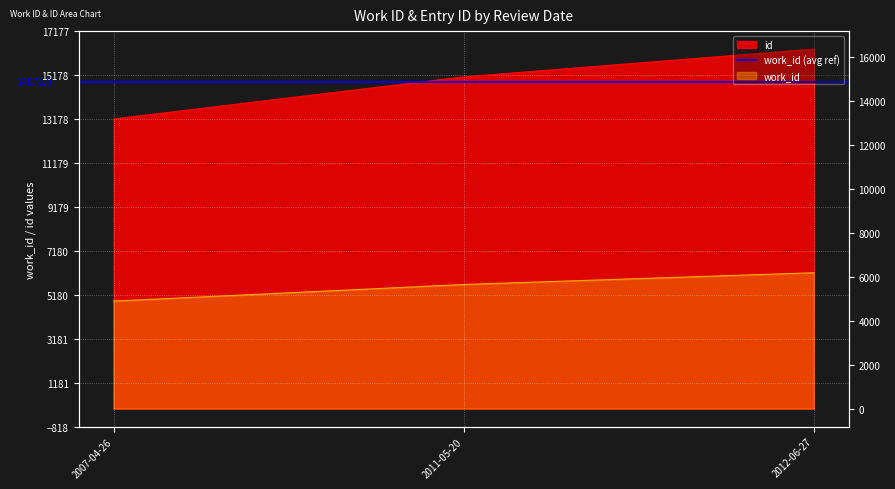

True or false: work_id has a value of 3822 at 2011-05-20.

False